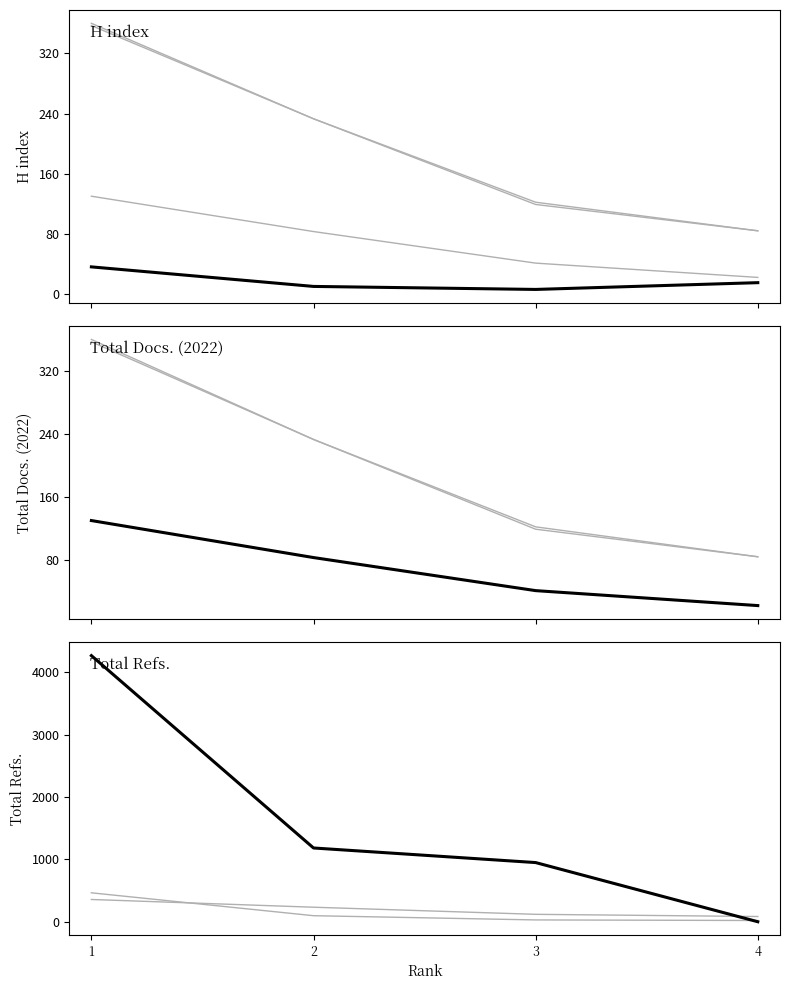

How many data points in Total Docs. (2022) are less than 83?

2